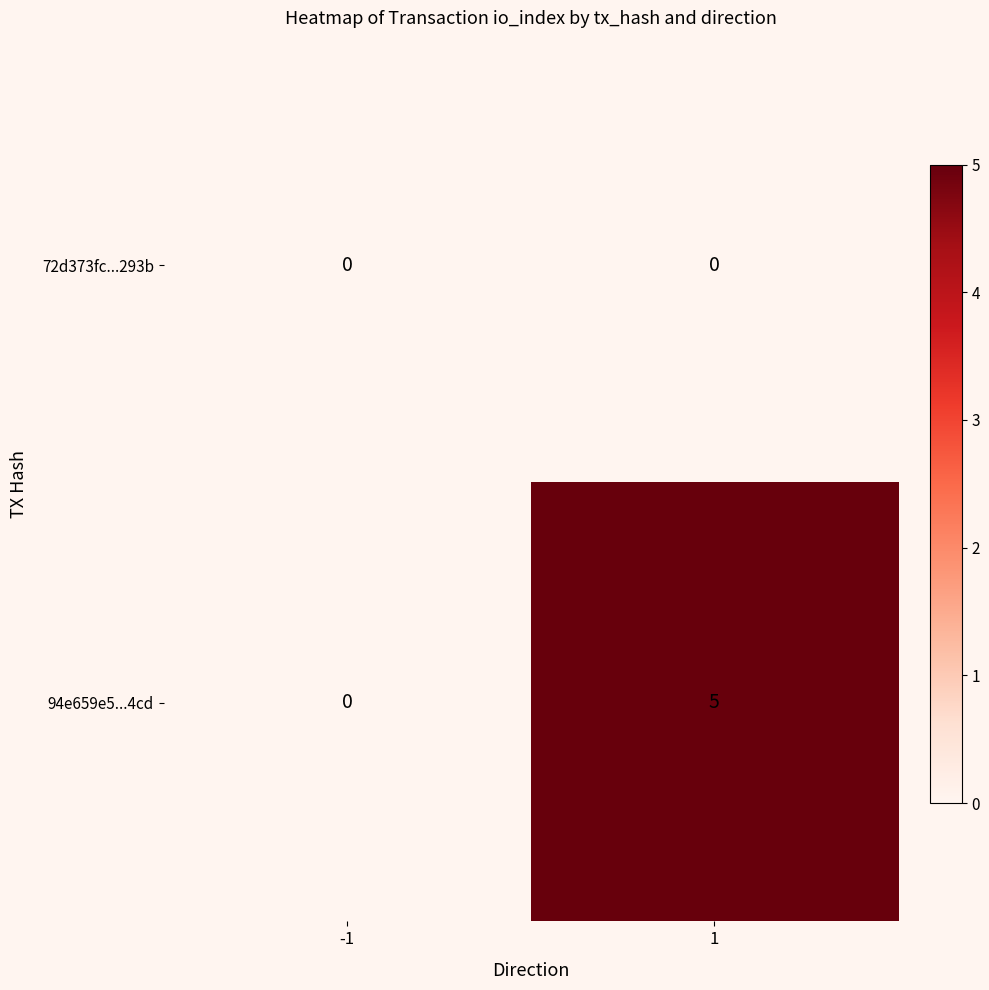

What is the spread (max minus min) of values at 1?

5